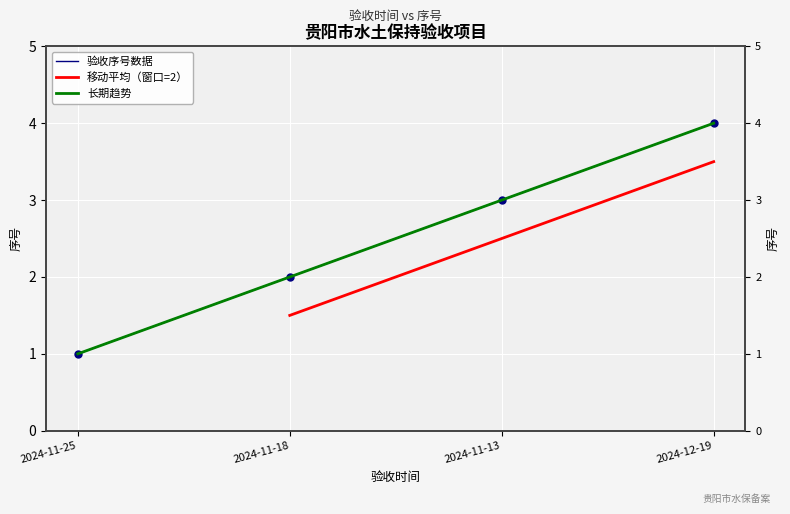

What is the change in value from 2024-11-18 to 2024-12-19?

+2